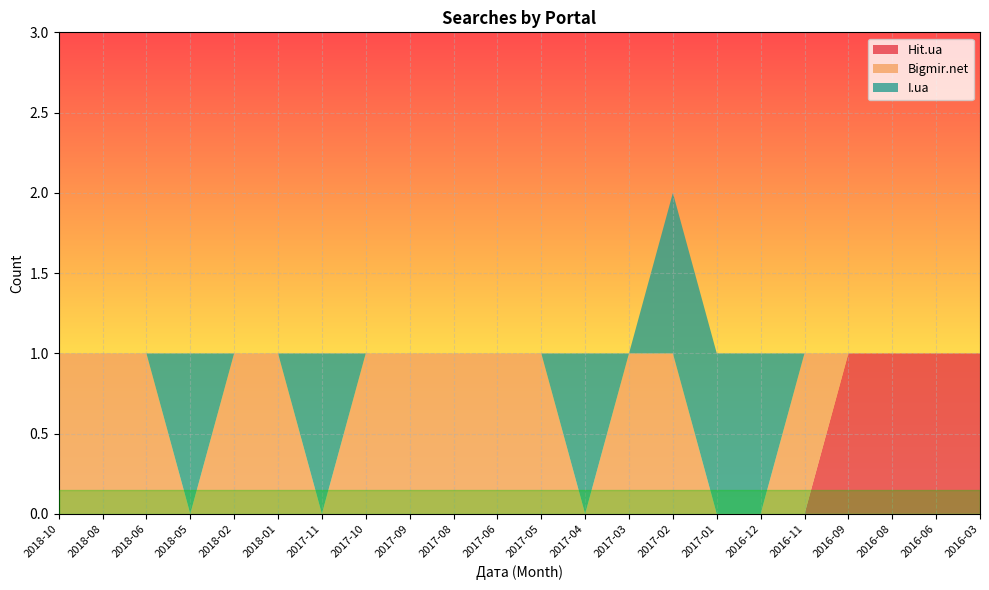

Reading right to left, transcribe all the data shown in this chart.

Hit.ua: 1	1	1	1	0	0	0	0	0	0	0	0	0	0	0	0	0	0	0	0	0	0
Bigmir.net: 0	0	0	0	1	0	0	1	1	0	1	1	1	1	1	0	1	1	0	1	1	1
I.ua: 0	0	0	0	0	1	1	1	0	1	0	0	0	0	0	1	0	0	1	0	0	0